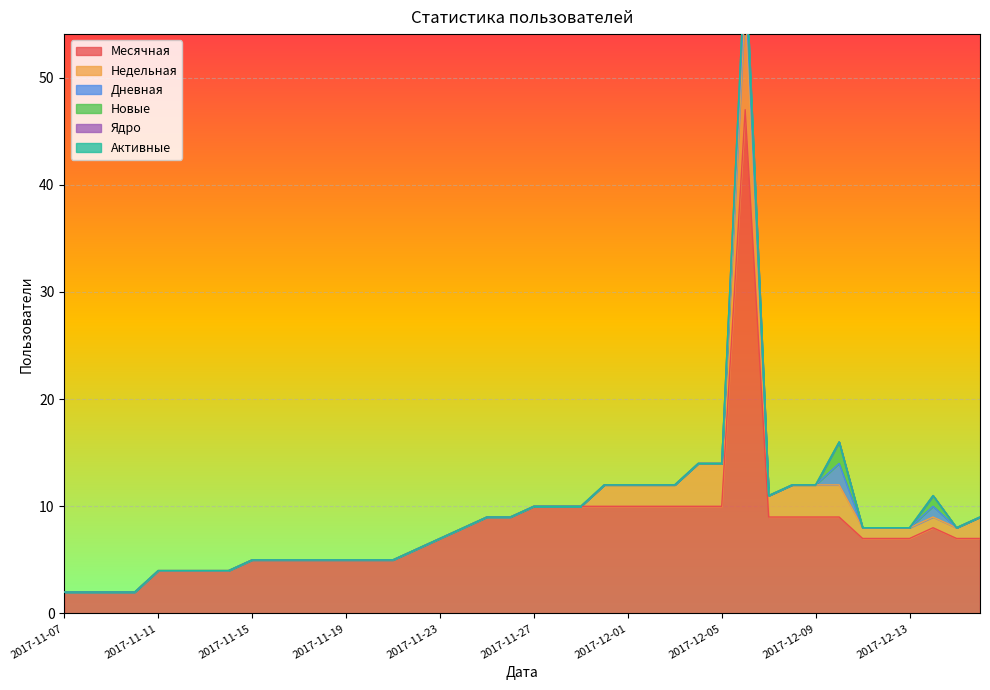

How many lines are shown in the chart?

6